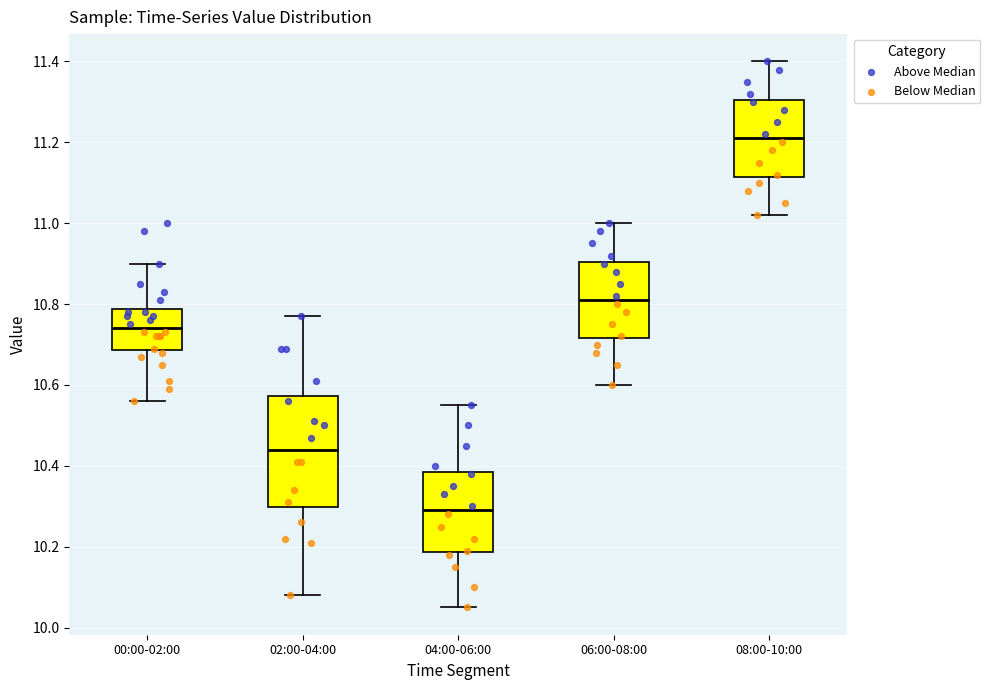

Comparing the boxes themselves (not the whiskers), which one is the tallest?

02:00-04:00